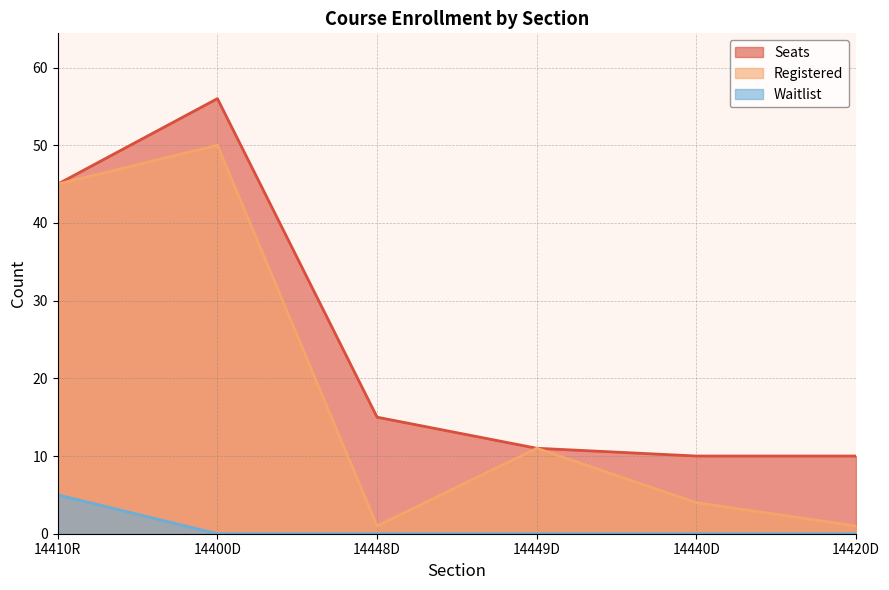

At which category does Registered reach its first local valley?

14448D